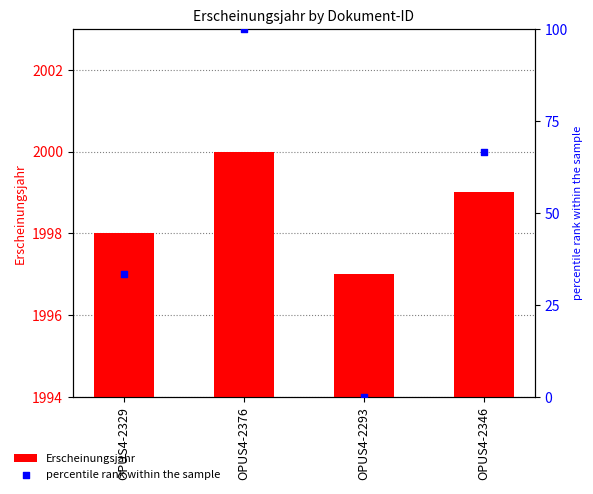

Which series contains the lowest Y value?

percentile rank within the sample